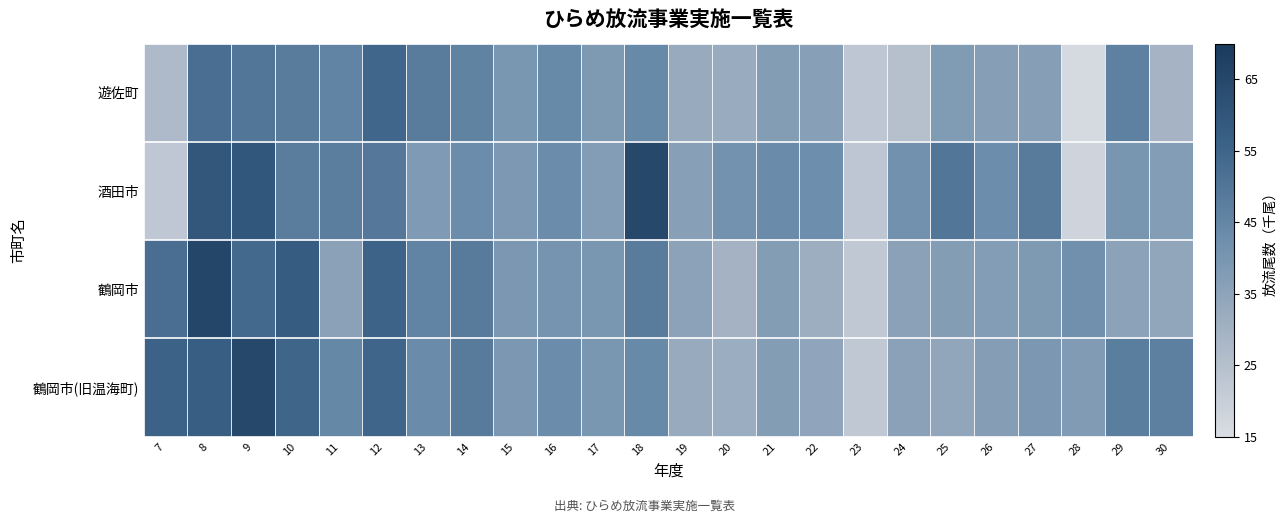

What value does the 鶴岡市(旧温海町) series have at 13?

43.4